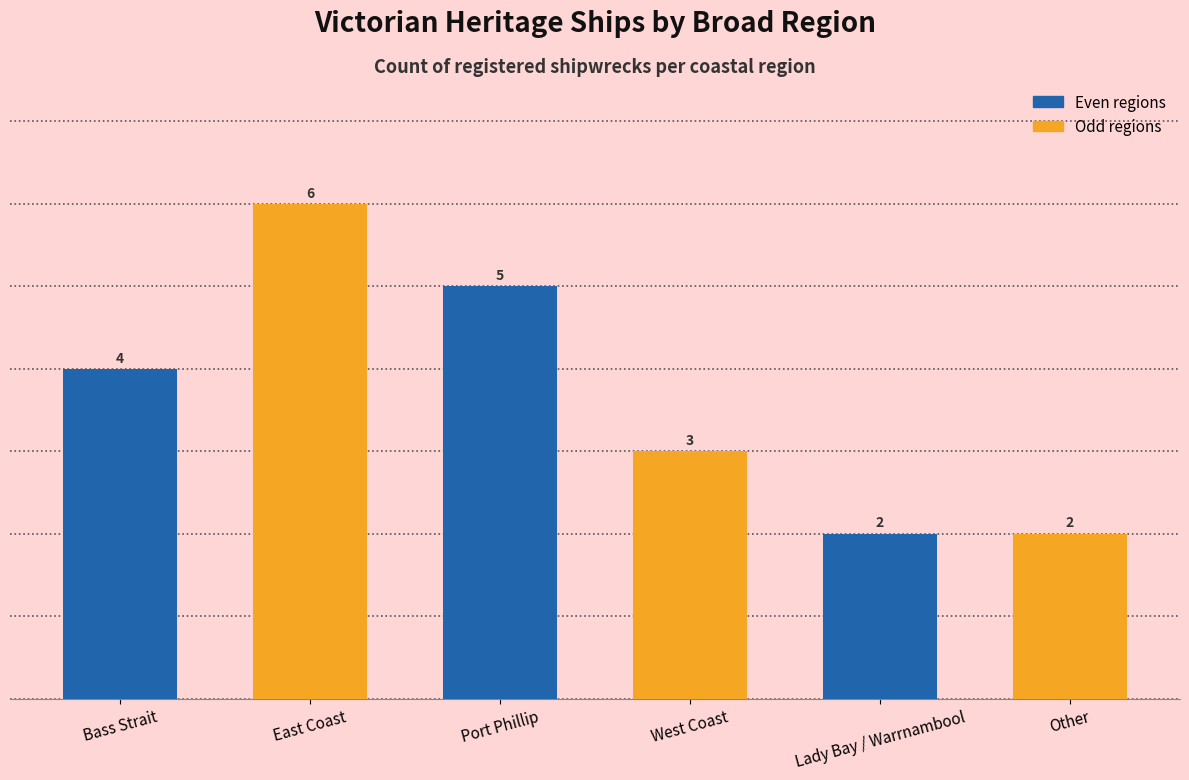

What position from the right is Bass Strait?

6